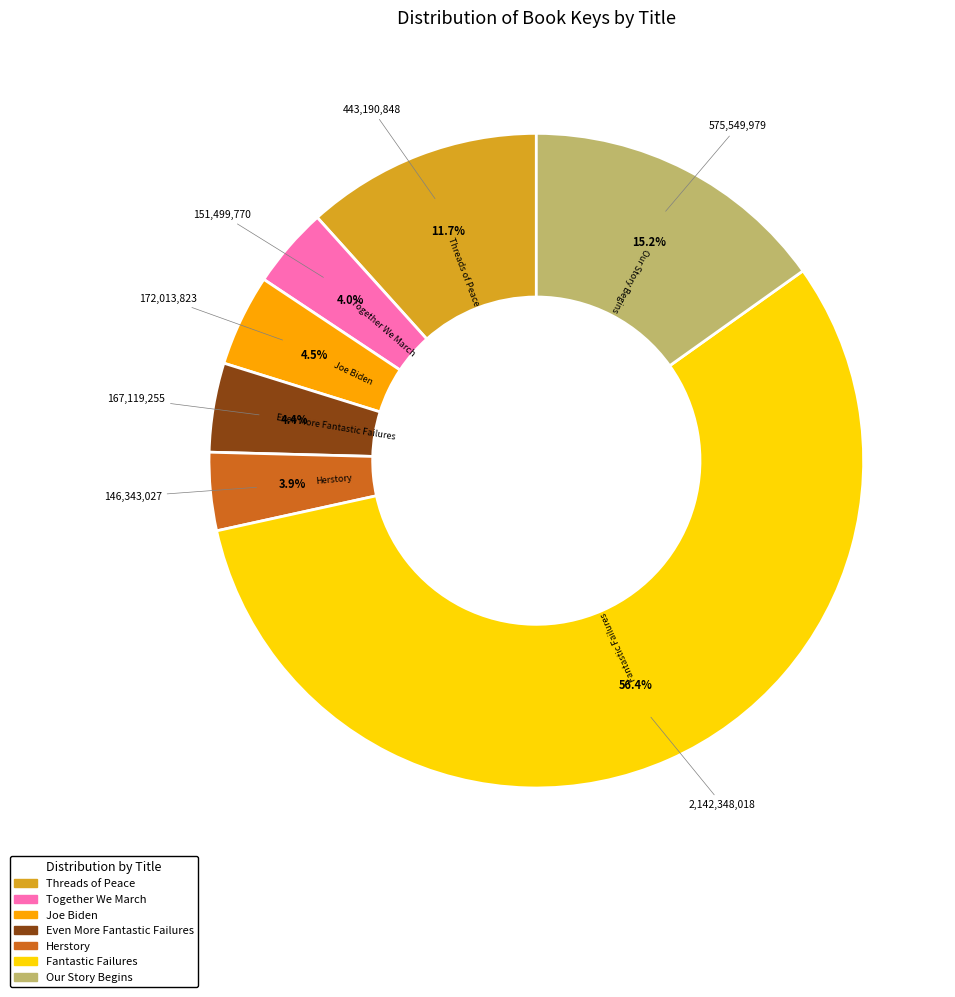

Which slice is the largest?

Fantastic Failures